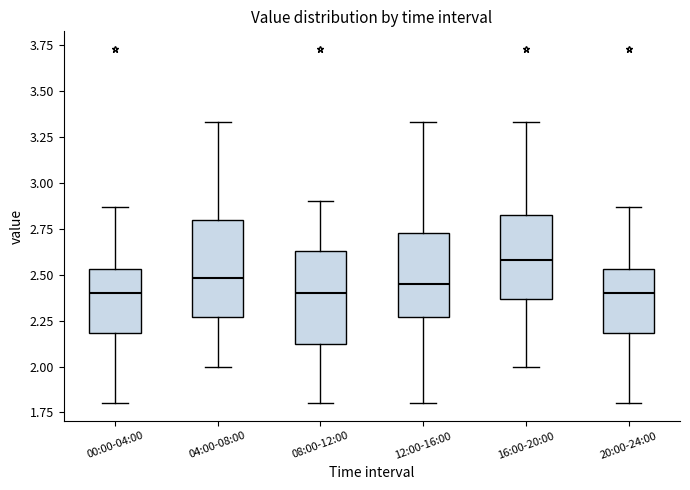

Where does the lower whisker of the box for 08:00-12:00 end on the y-axis? The values are not printed on the chart, so give them approximately, as read against the axis.

1.80